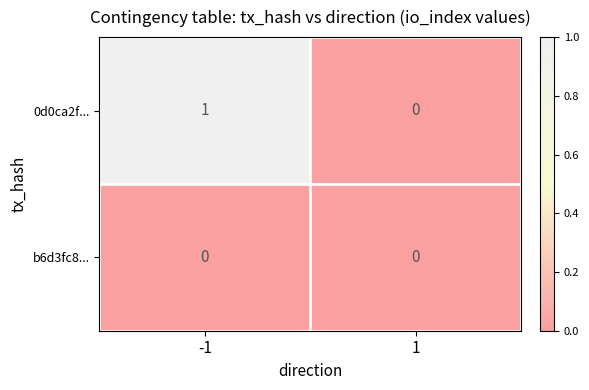

Which series has the largest range (max minus min)?

0d0ca2f...